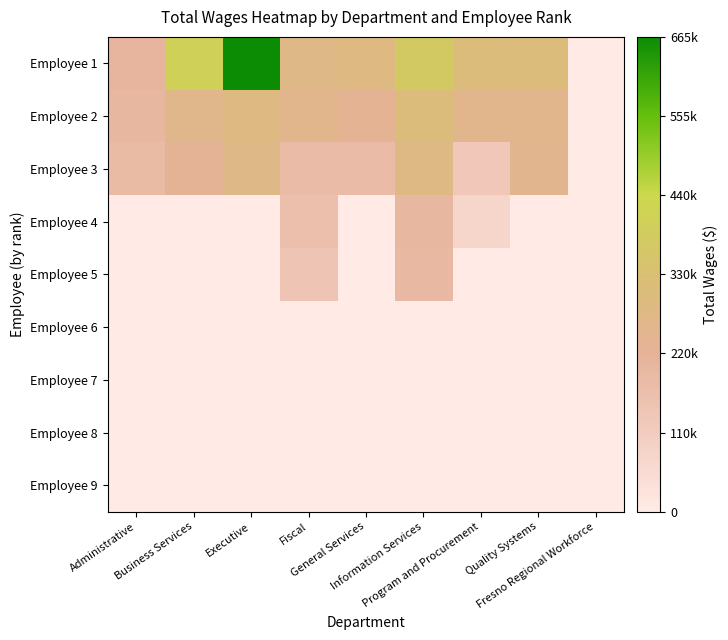

What is the total value across all series at Administrative?

120300